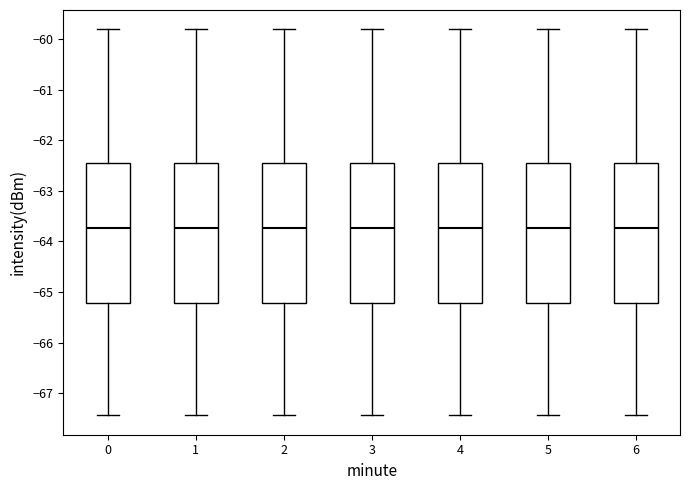

Reading left to right, transcribe this box plot: for each box, give where its median line is, the range the box spans, and where its two whiskers end, as read against the y-axis. The values are not printed on the chart, so give them approximately, as read against the axis.

0: median -63.7, box -65.2 to -62.5, whiskers -67.4 to -59.8
1: median -63.7, box -65.2 to -62.5, whiskers -67.4 to -59.8
2: median -63.7, box -65.2 to -62.5, whiskers -67.4 to -59.8
3: median -63.7, box -65.2 to -62.5, whiskers -67.4 to -59.8
4: median -63.7, box -65.2 to -62.5, whiskers -67.4 to -59.8
5: median -63.7, box -65.2 to -62.5, whiskers -67.4 to -59.8
6: median -63.7, box -65.2 to -62.5, whiskers -67.4 to -59.8